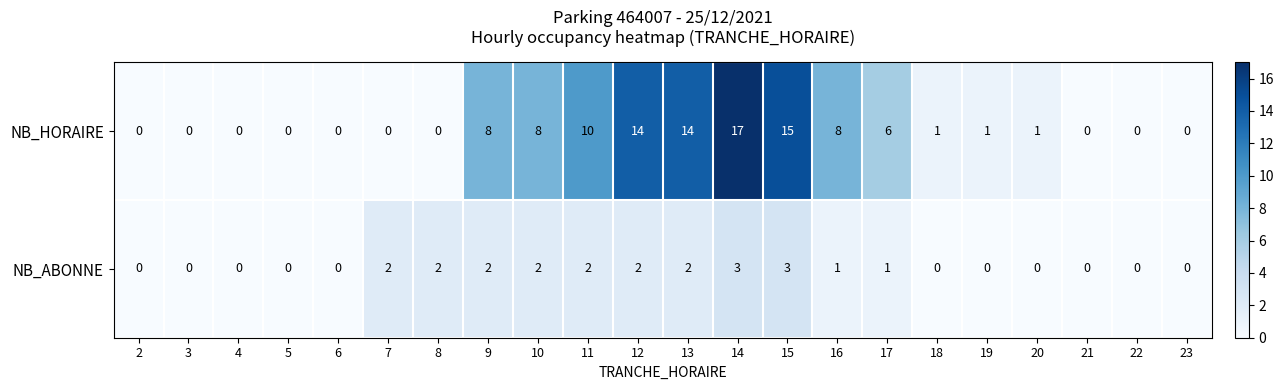

Is the value of NB_ABONNE at 9 greater than the value of NB_HORAIRE at 18?

Yes